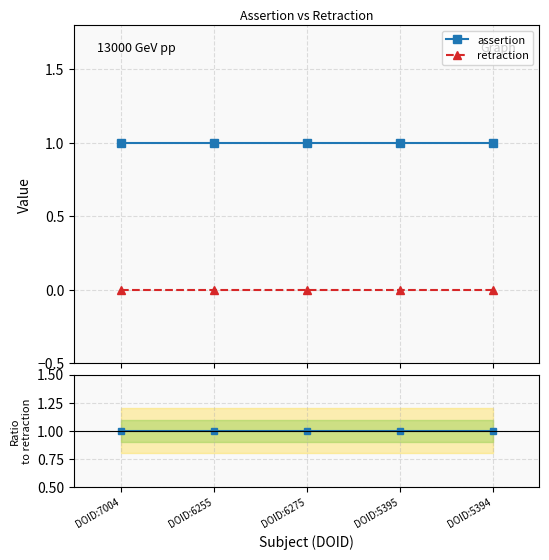

True or false: assertion and ratio assertion/retraction cross at least once.

False